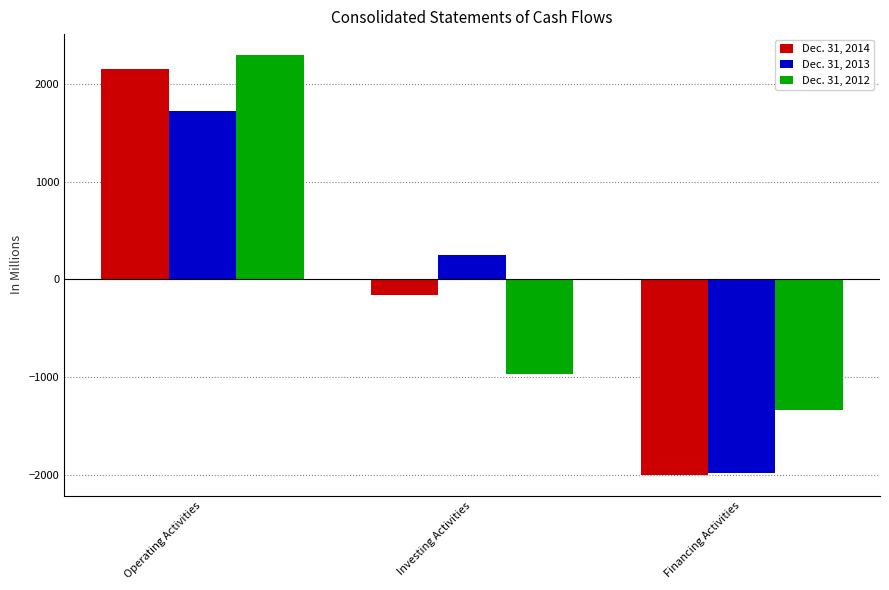

How many positive values does the Dec. 31, 2013 series have?

2